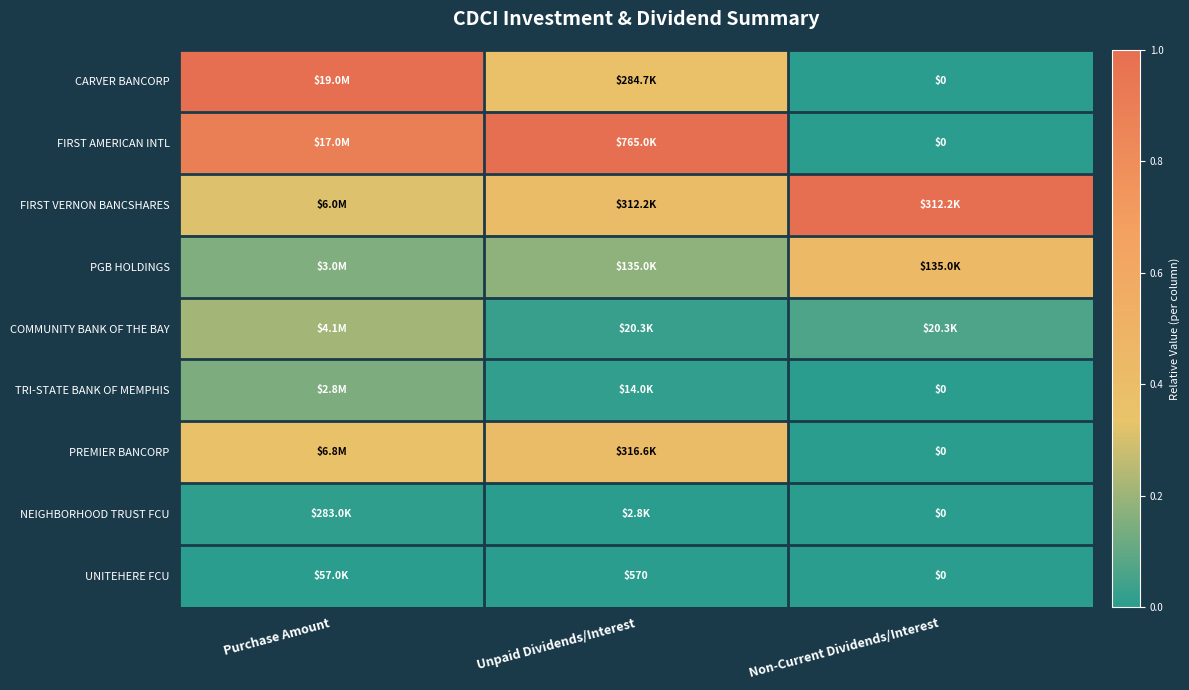

How many positive values does the CARVER BANCORP series have?

2